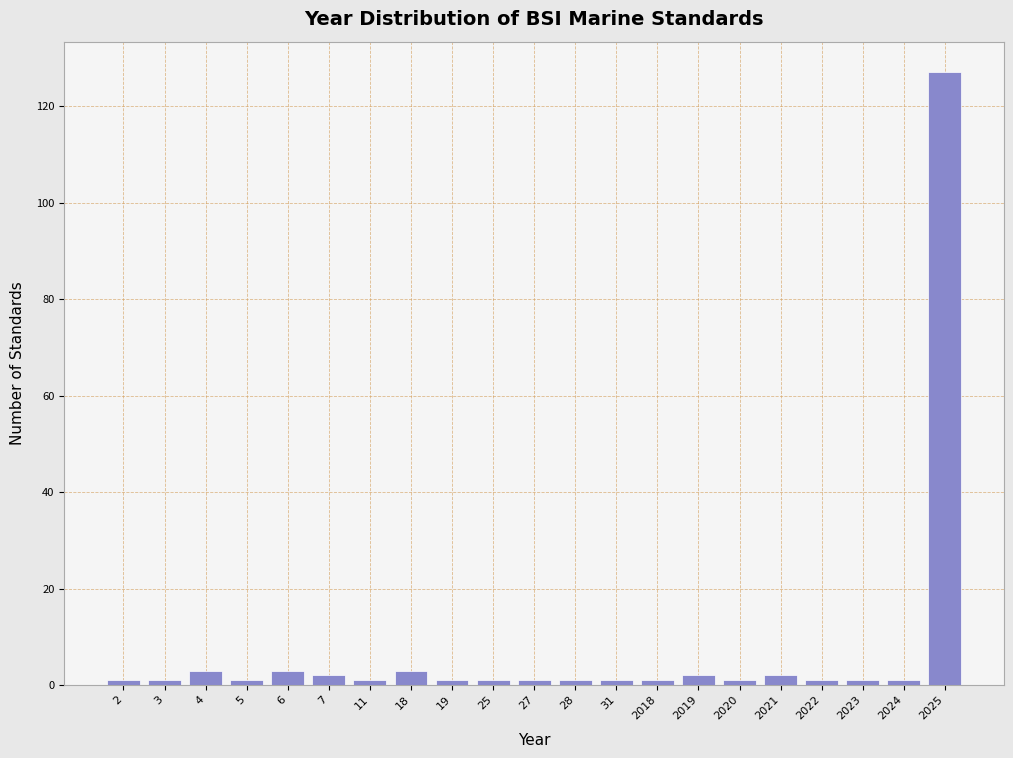

Reading left to right, list all the values displayed in this chart.

2=1	3=1	4=3	5=1	6=3	7=2	11=1	18=3	19=1	25=1	27=1	28=1	31=1	2018=1	2019=2	2020=1	2021=2	2022=1	2023=1	2024=1	2025=127